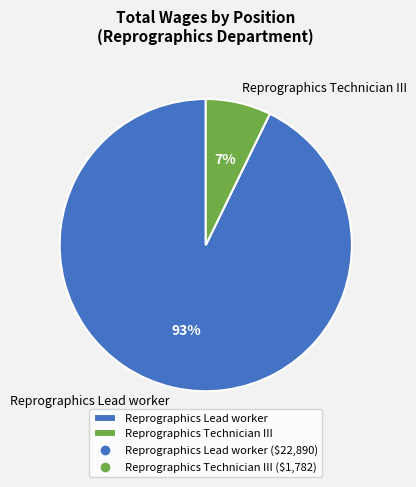

True or false: Reprographics Lead worker accounts for 99% of the total.

False